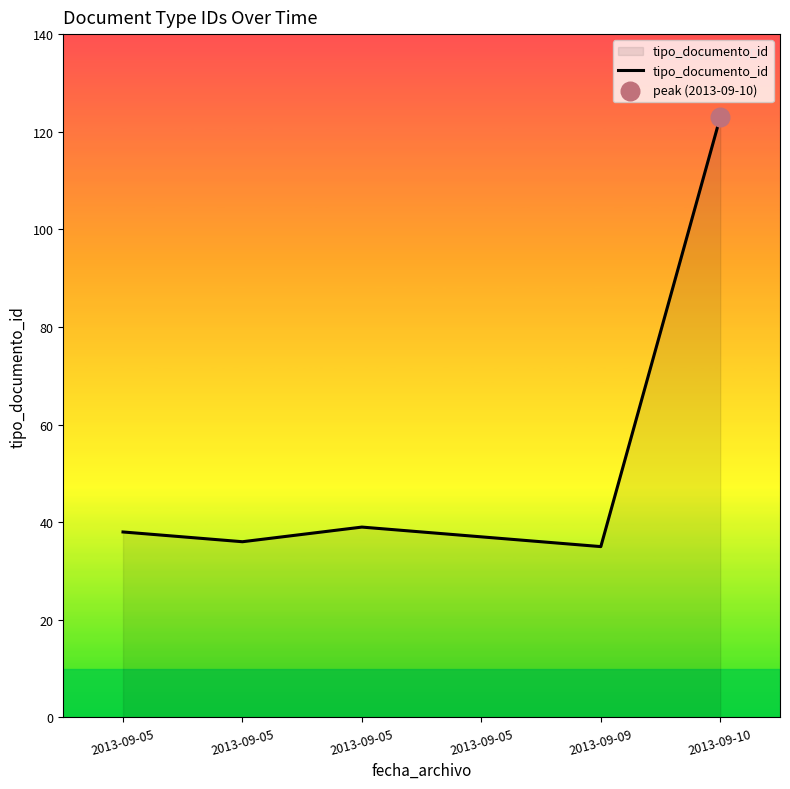

What is the change in value from 2013-09-05 to 2013-09-09?

-2